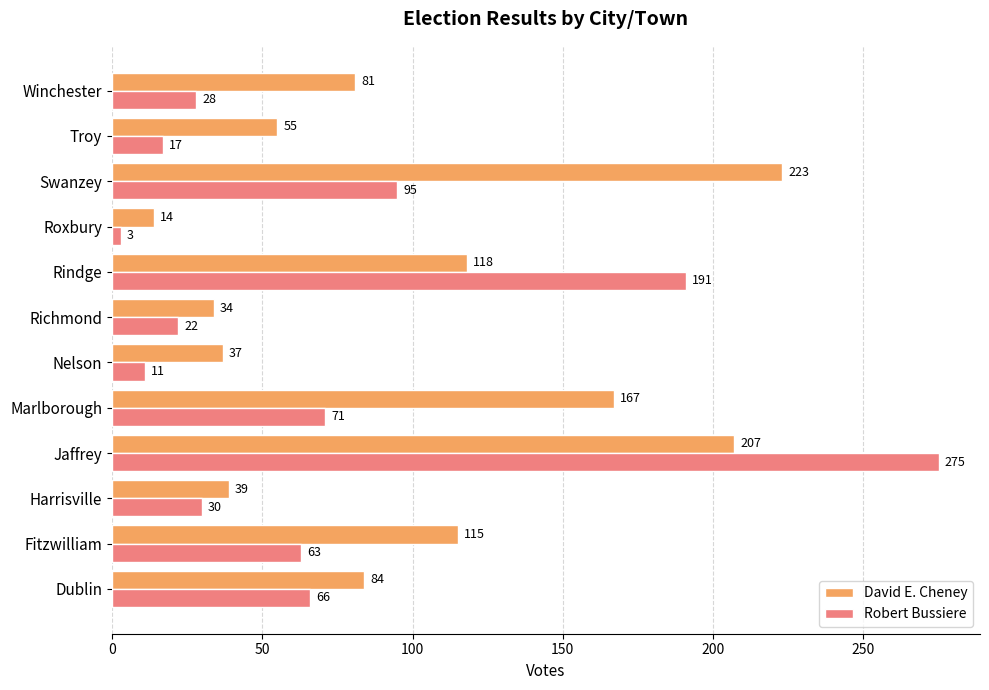

Rank the series by their average value, from lowest to highest.

Robert Bussiere, David E. Cheney